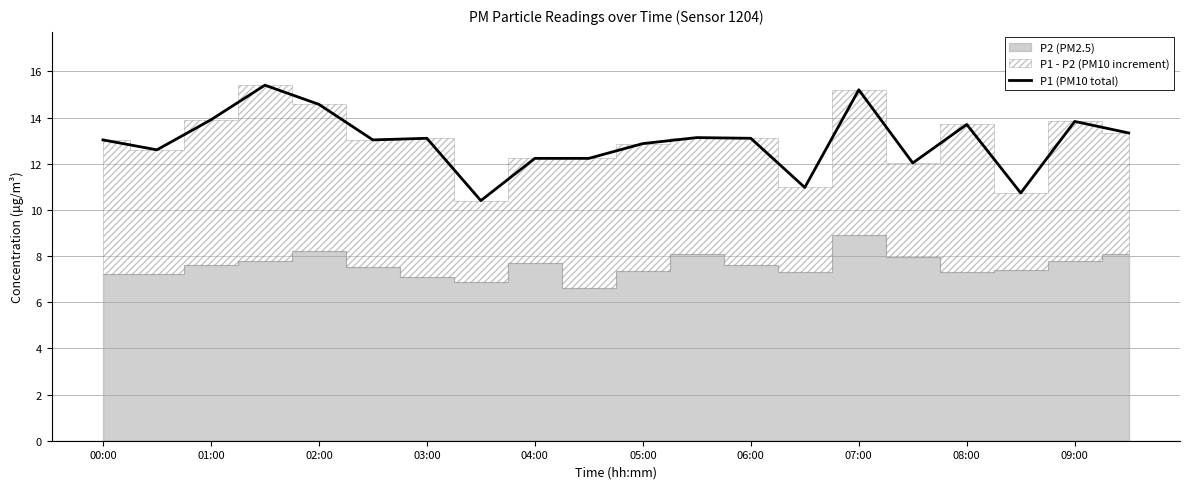

The value of P1 (PM10 total) at 03:00 is 13.1. True or false?

True